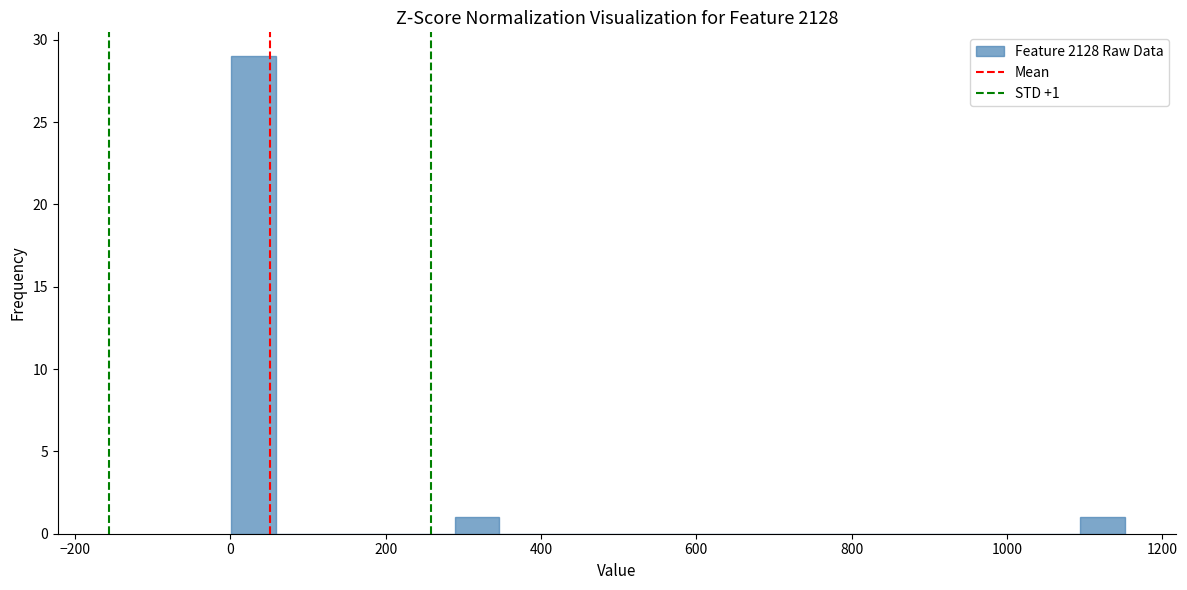

Read against the x-axis, roughly where is the centre of the tallest bar?

20